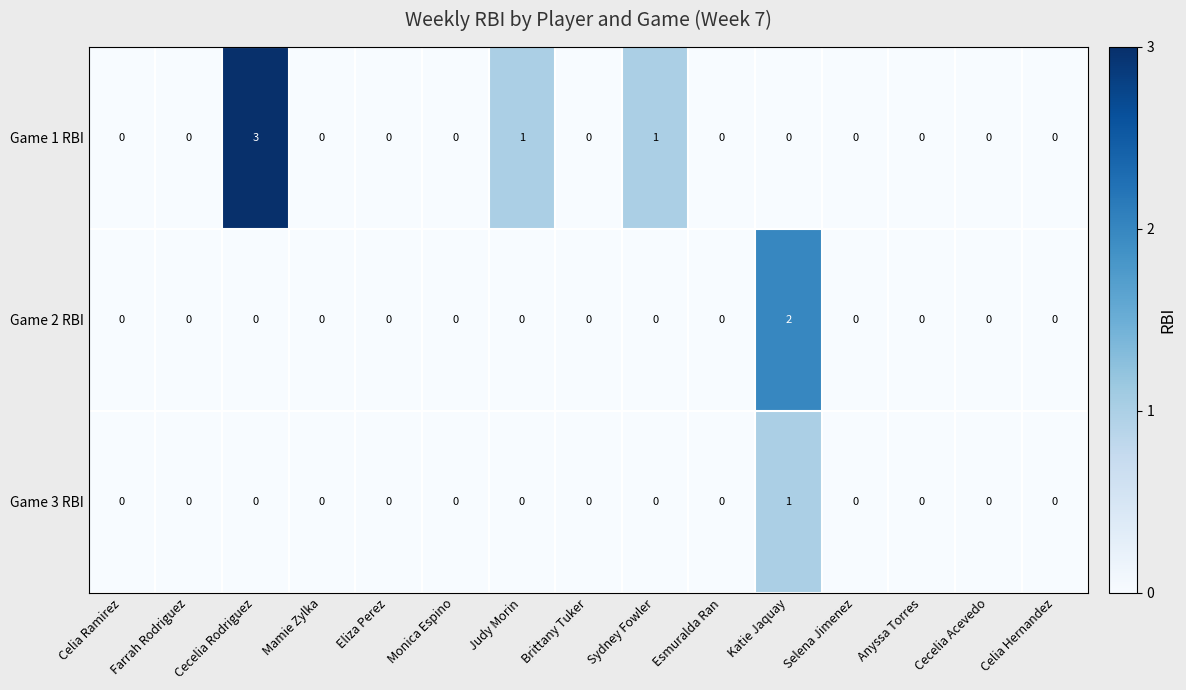

What is the total value across all series at Cecelia Rodriguez?

3